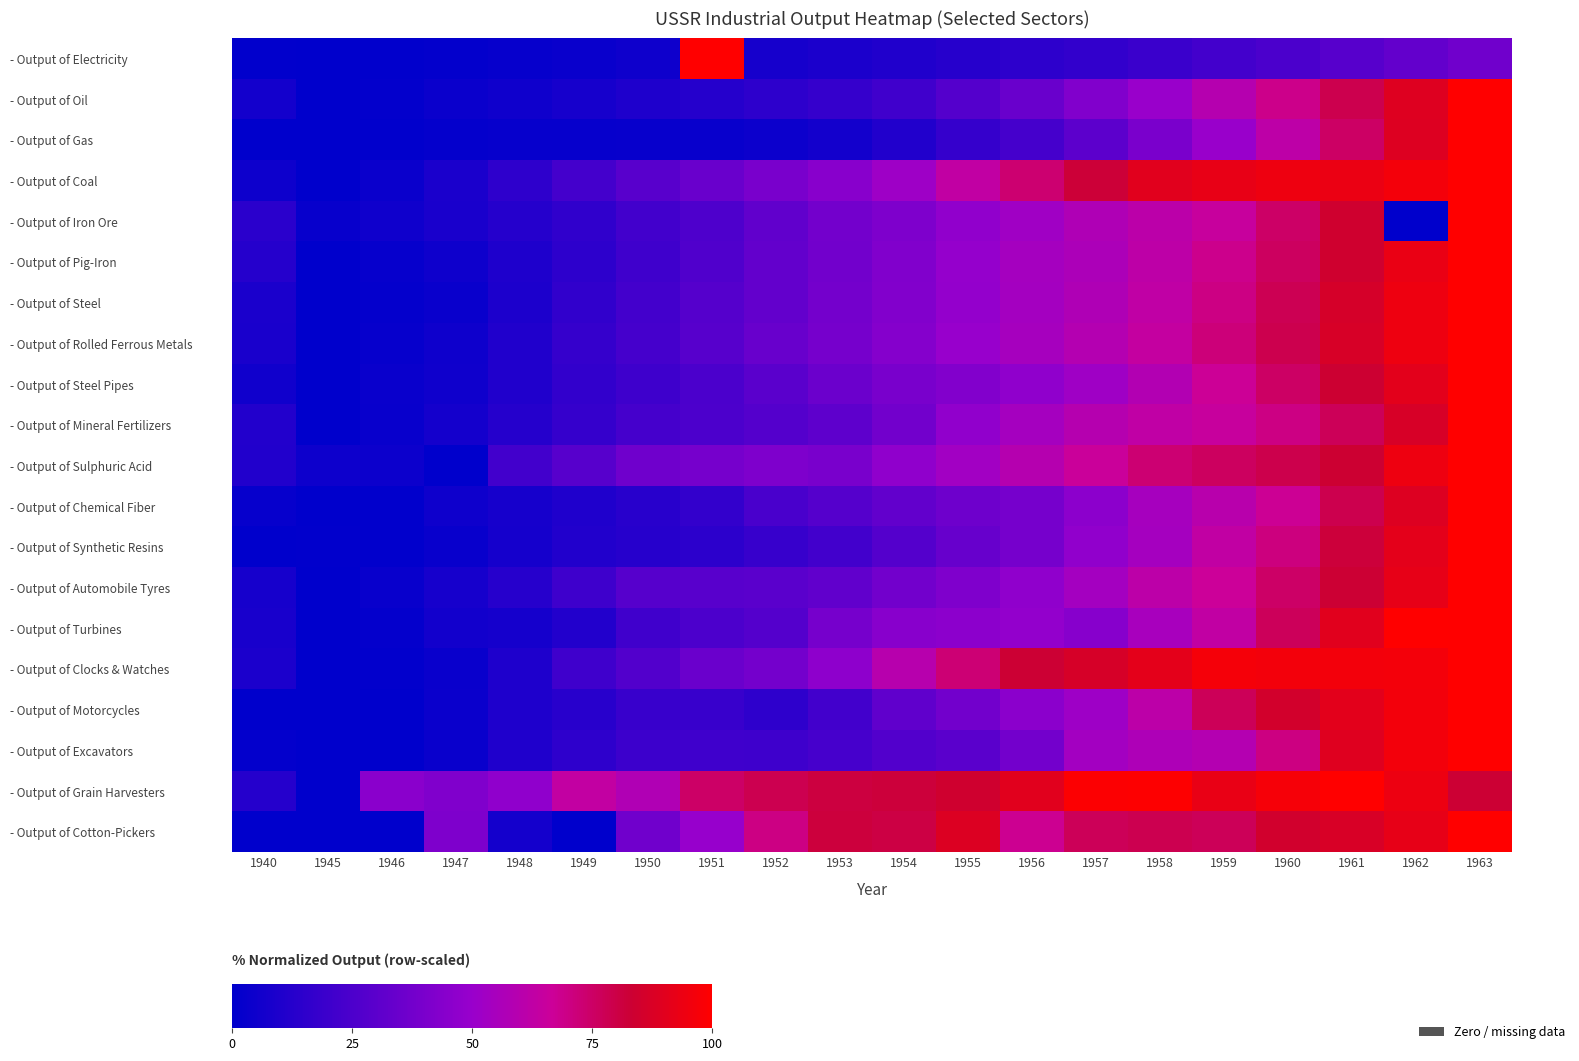

Which category has the lowest value across all series?

1945